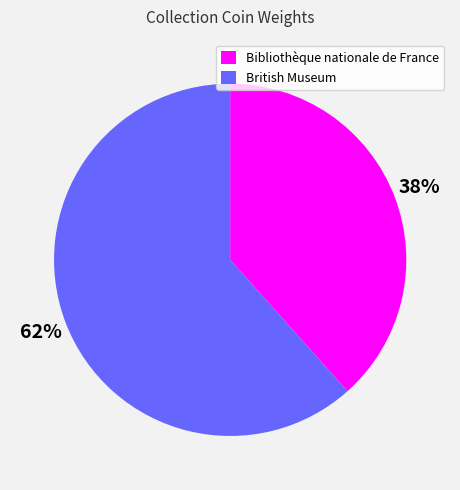

What is the largest slice in the pie chart?

British Museum